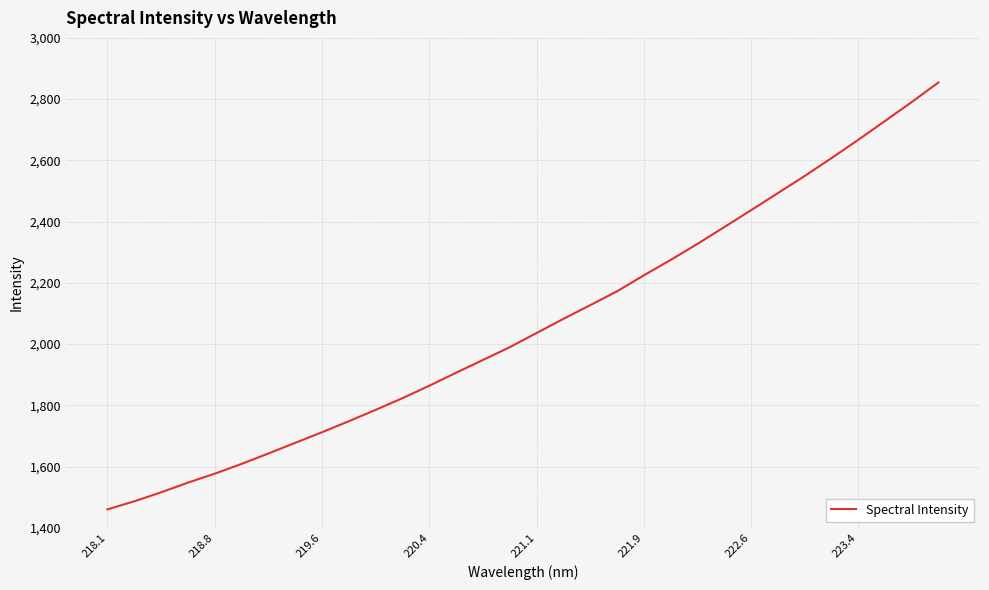

What is the greatest value displayed?

2854.4